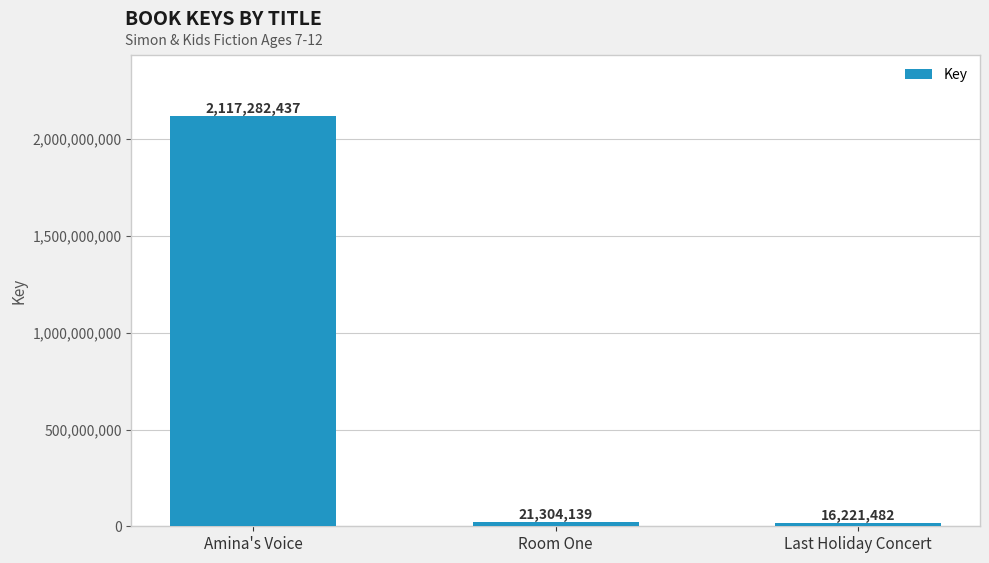

Between Last Holiday Concert and Amina's Voice, which is larger?

Amina's Voice